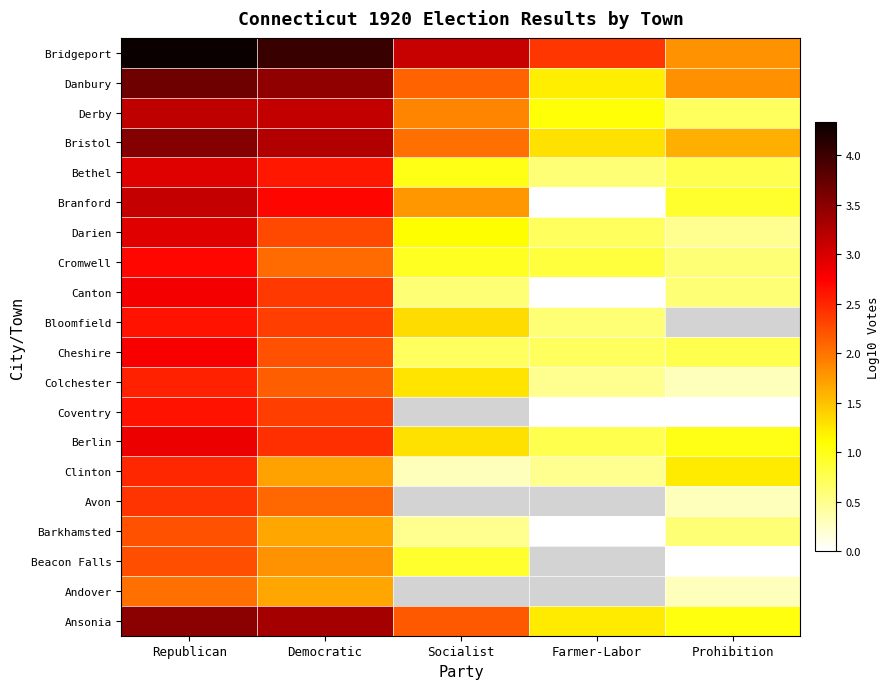

At how many categories does at least one series exceed 0?

5